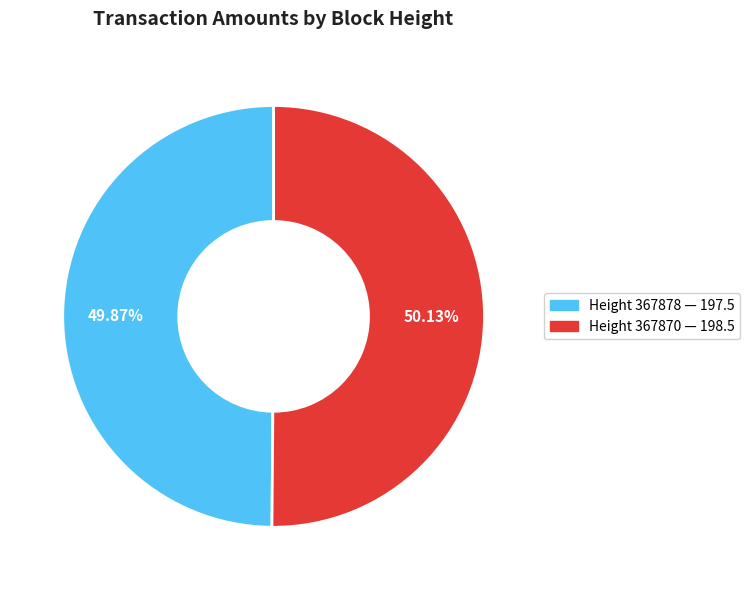

Does any single category account for the majority?

Yes